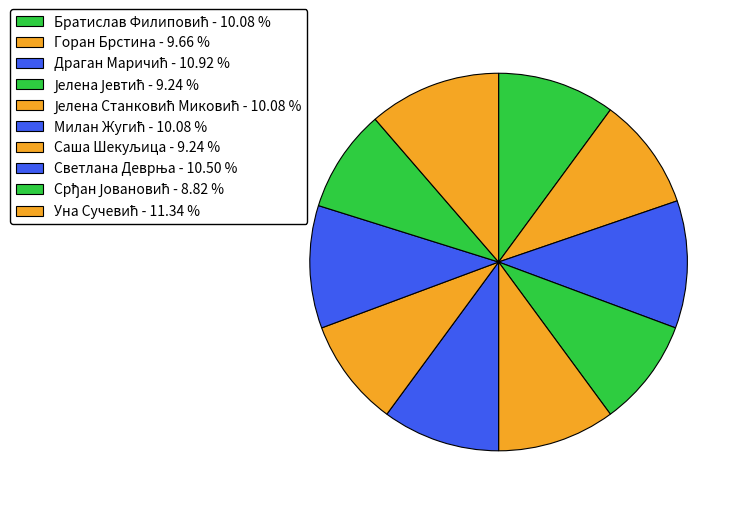

To the nearest percent, what is the difference between the Саша Шекуљица and Драган Маричић slice percentages?

2%